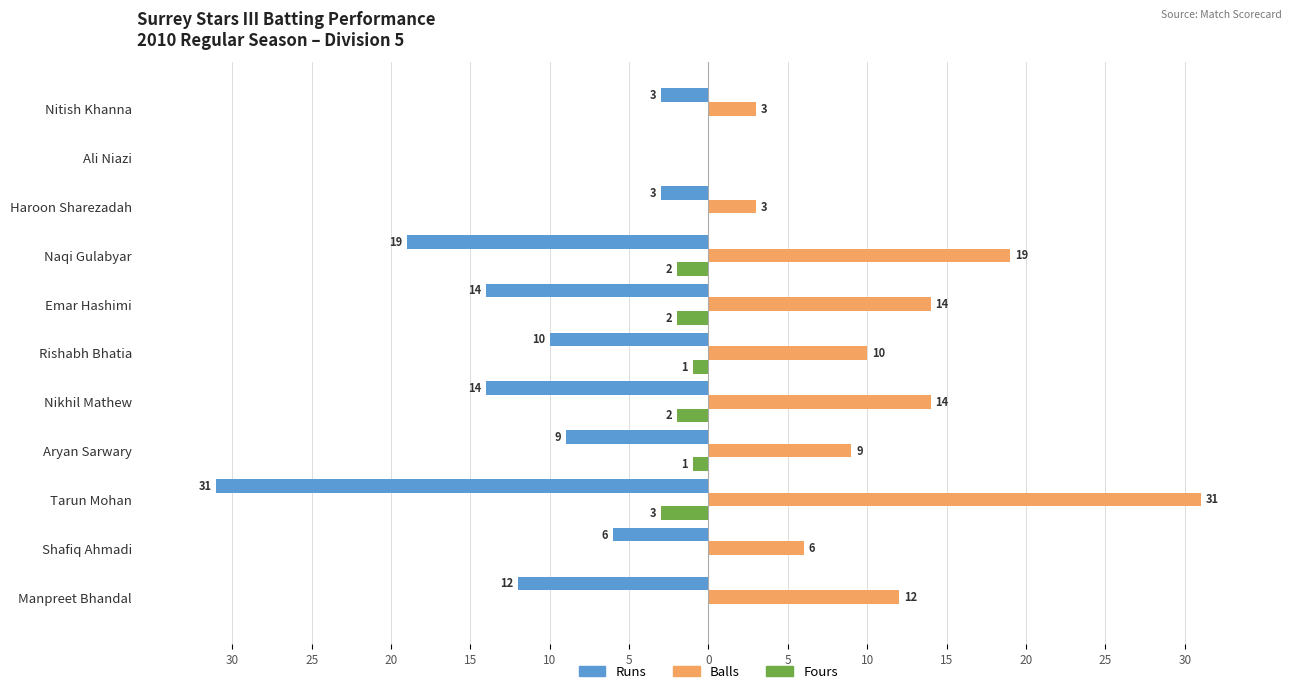

What are all the series names shown in the legend?

Runs, Balls, Fours